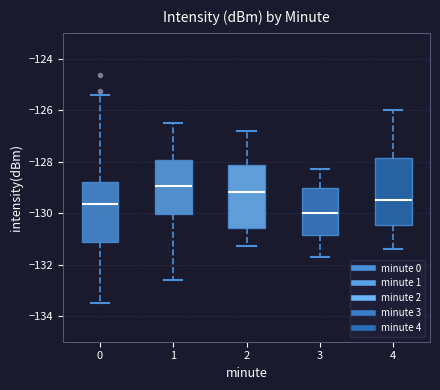

Reading left to right, read every box against the y-axis: the position of its median line, the range the box covers, and the ends of its whiskers. The values are not printed on the chart, so give them approximately, as read against the axis.

0: median -129.6, box -131.2 to -128.8, whiskers -133.6 to -125.4
1: median -129.0, box -130.0 to -128.0, whiskers -132.6 to -126.6
2: median -129.2, box -130.6 to -128.2, whiskers -131.2 to -126.8
3: median -130.0, box -130.8 to -129.0, whiskers -131.6 to -128.2
4: median -129.4, box -130.4 to -127.8, whiskers -131.4 to -126.0